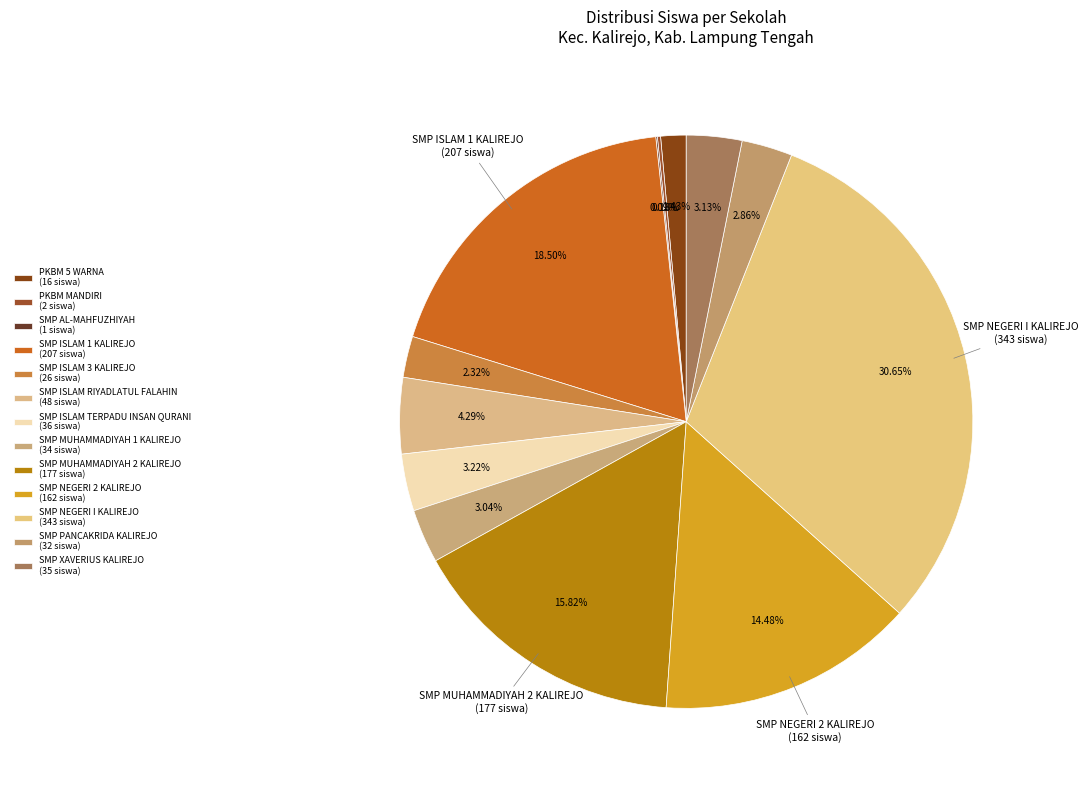

Count the number of slices in the pie.

13